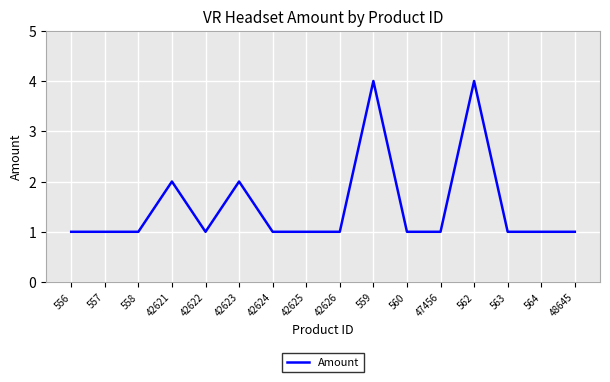

What position from the left is 42624?

7